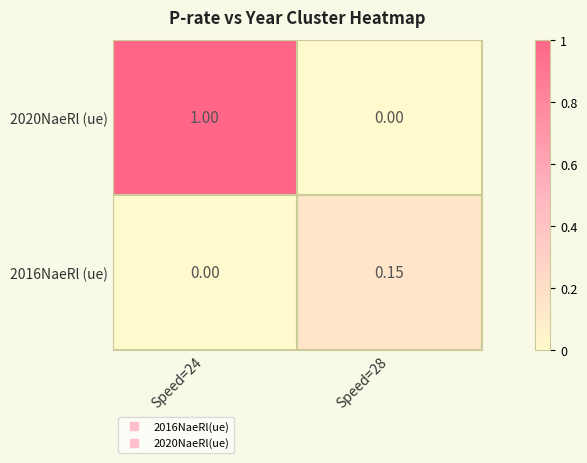

Is the value of 2020NaeRl (ue) at Speed=24 greater than the value of 2016NaeRl (ue) at Speed=24?

Yes